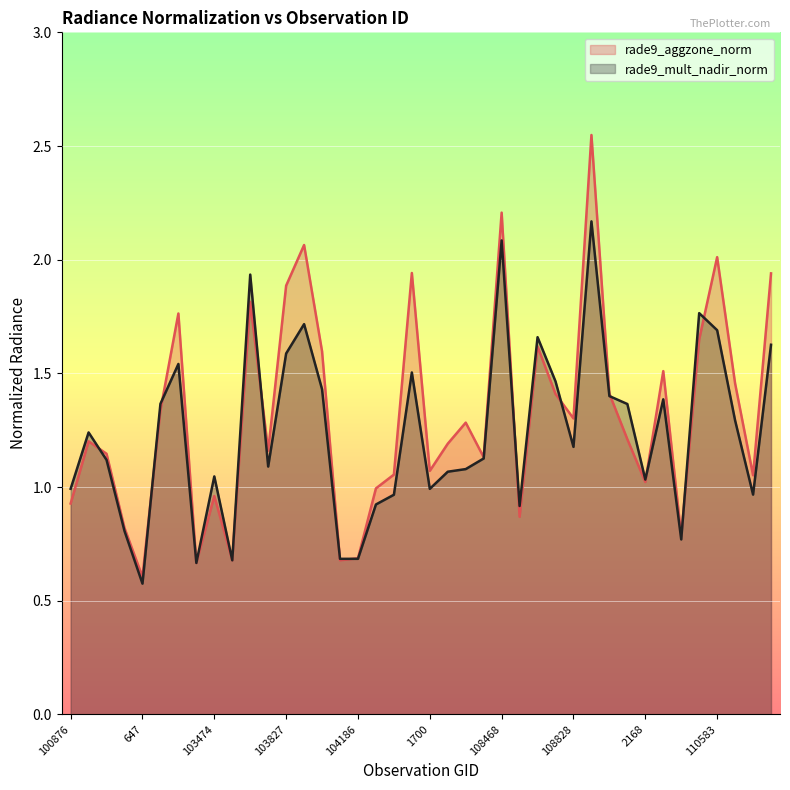

Rank the series at 102861 from highest to lowest value.

rade9_aggzone_norm, rade9_mult_nadir_norm